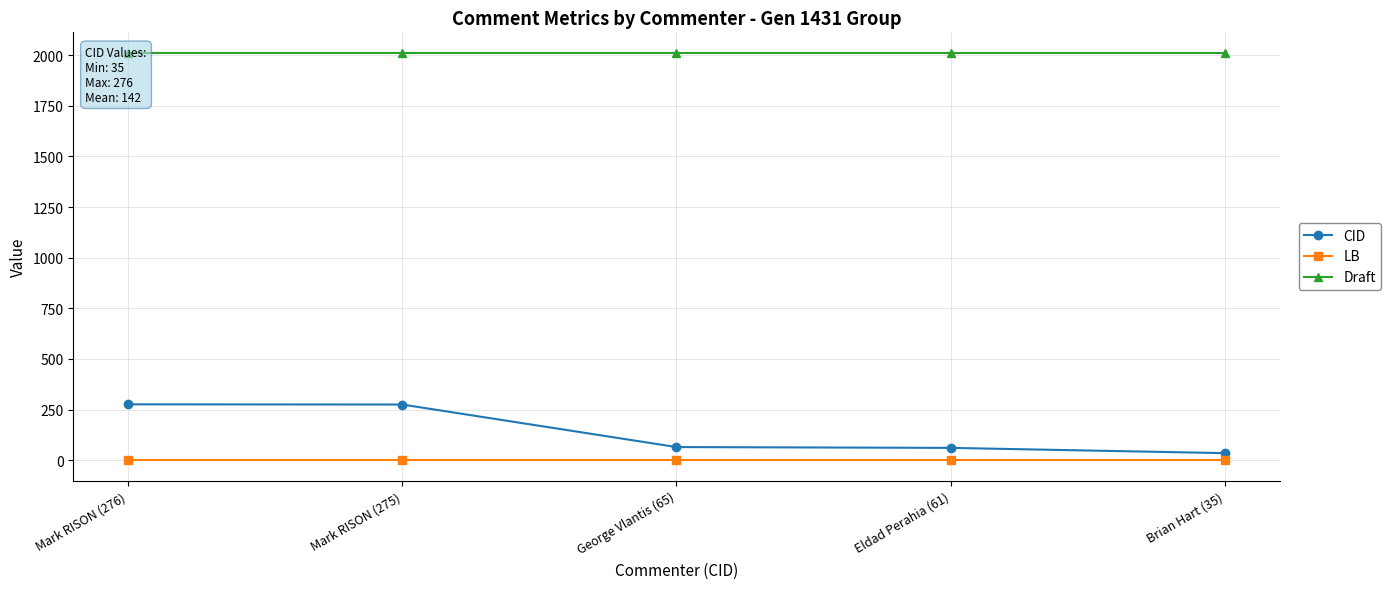

Is the value of Draft at Mark RISON (276) greater than the value of LB at Mark RISON (276)?

Yes